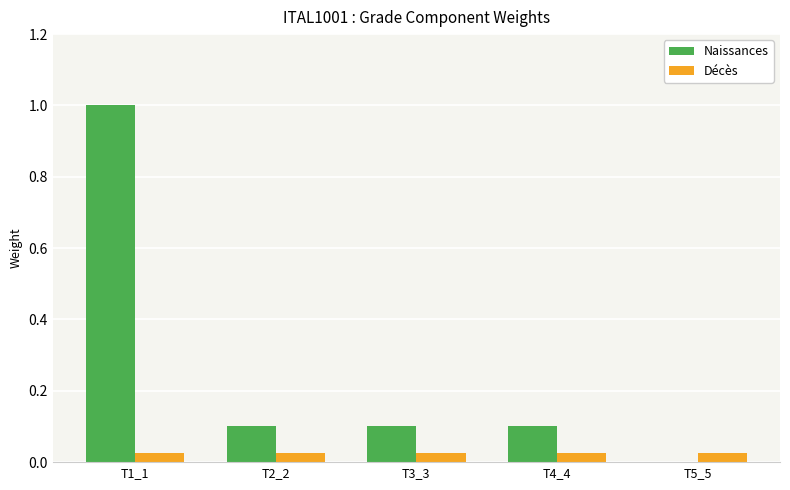

How many values in Naissances are above zero?

4